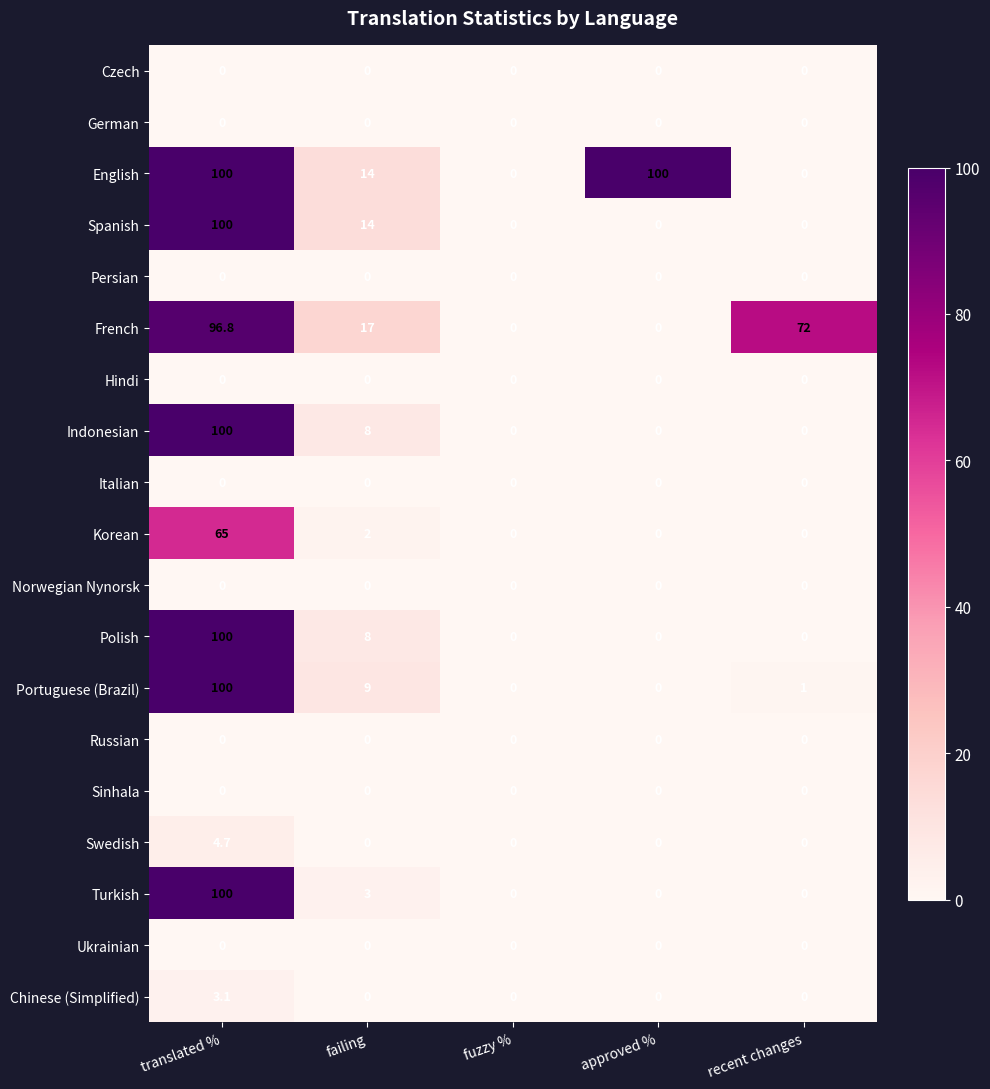

True or false: Indonesian has a value of 59.1 at recent changes.

False